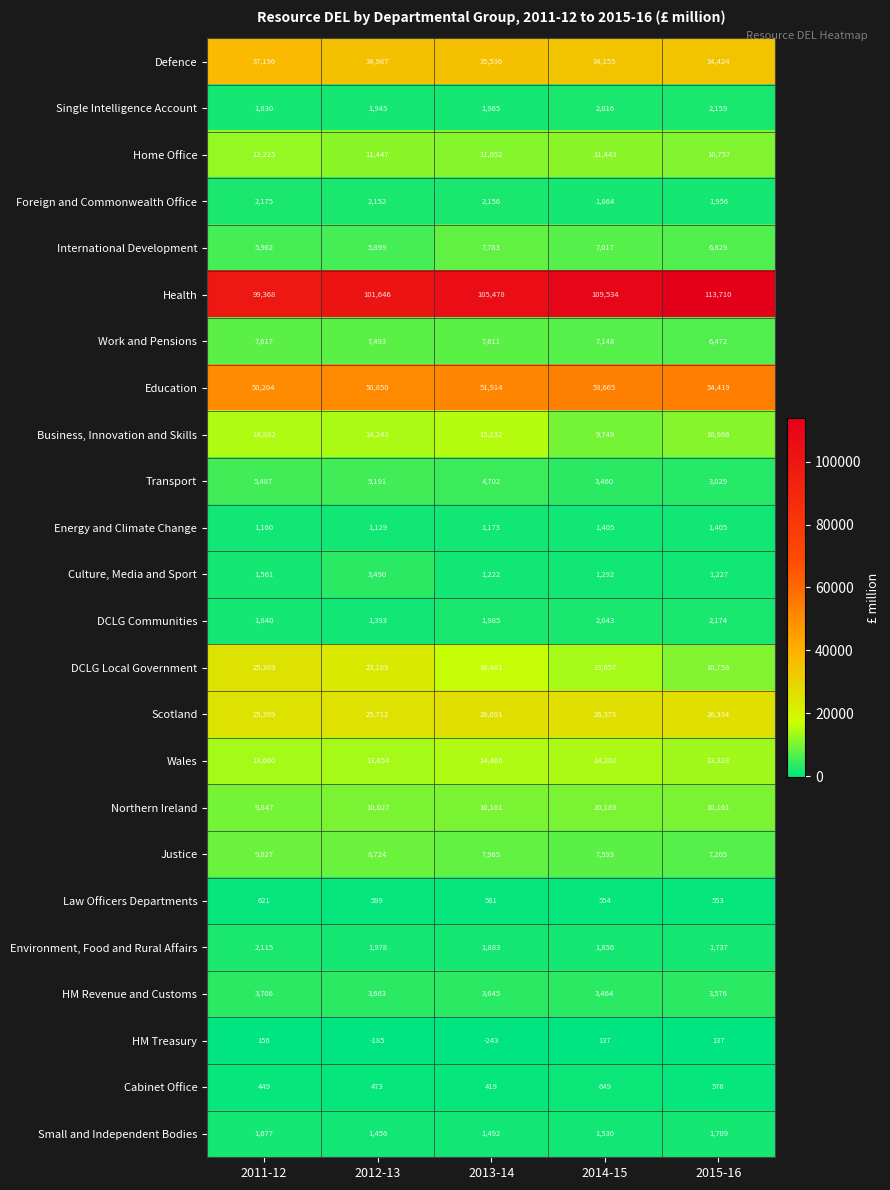

What is the sum of the Environment, Food and Rural Affairs values at 2014-15 and 2013-14?

3739